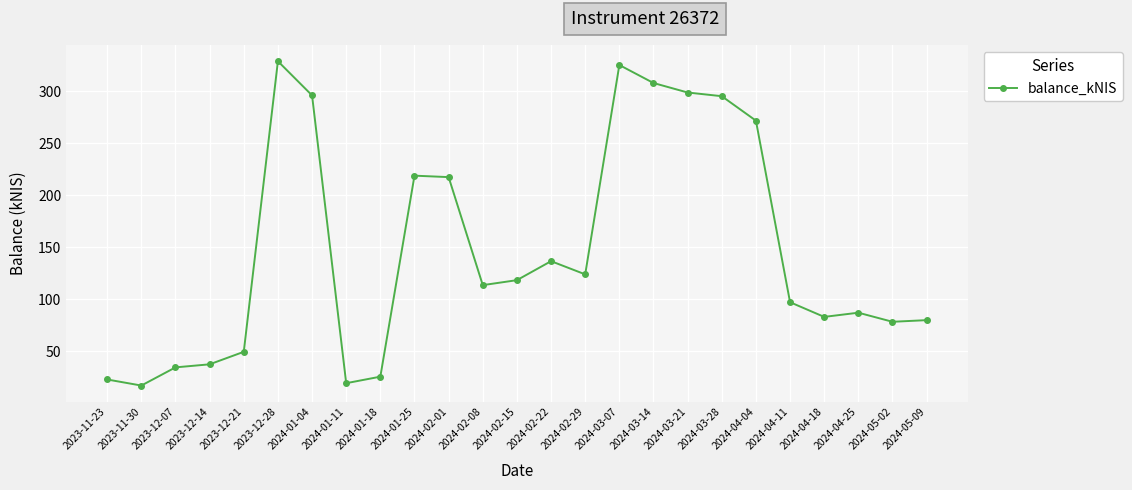

Approximately how many times larger is the value at 2024-03-14 compared to 2023-12-21?

6.2